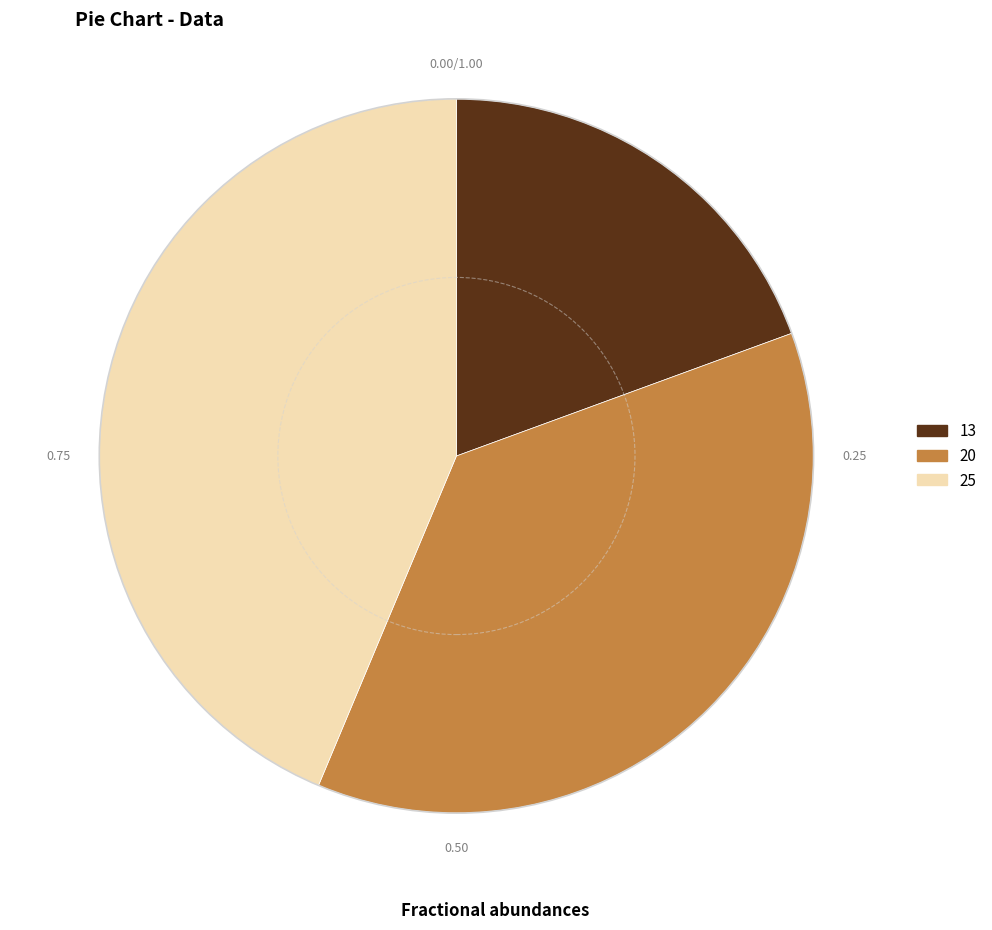

Is 13 the majority of the pie?

No